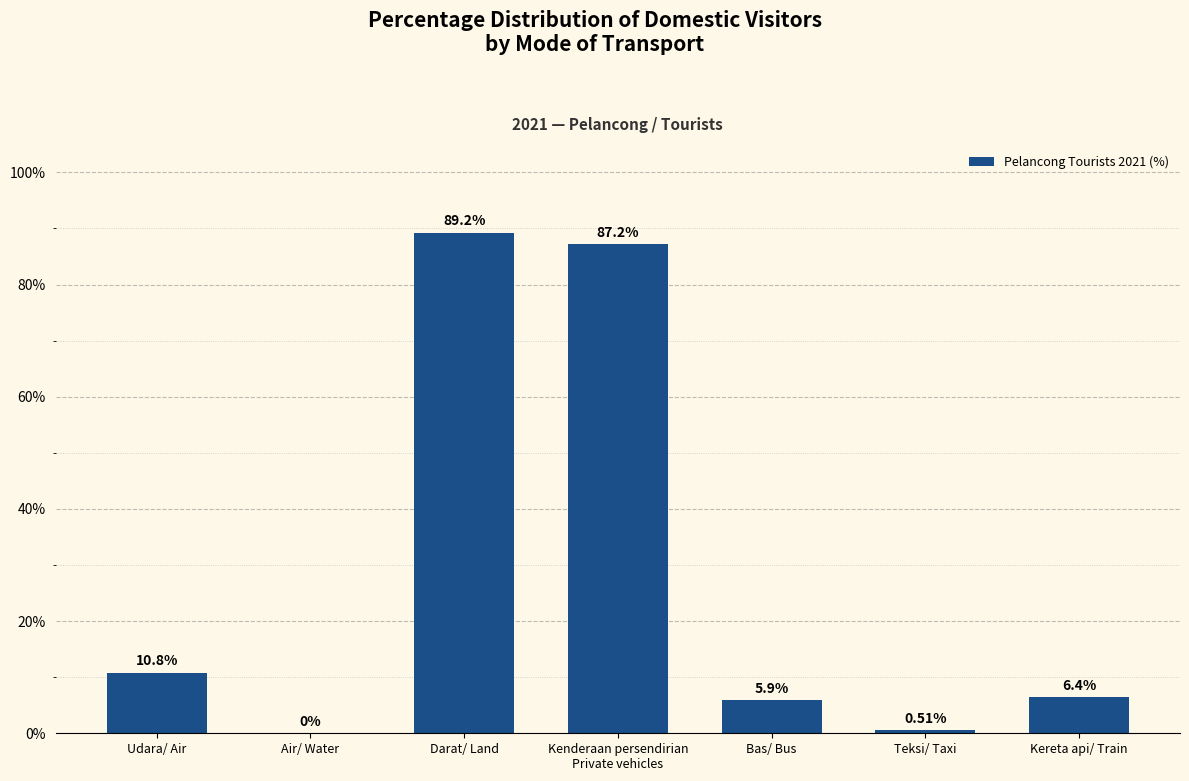

Does the chart contain stacked bars?

No